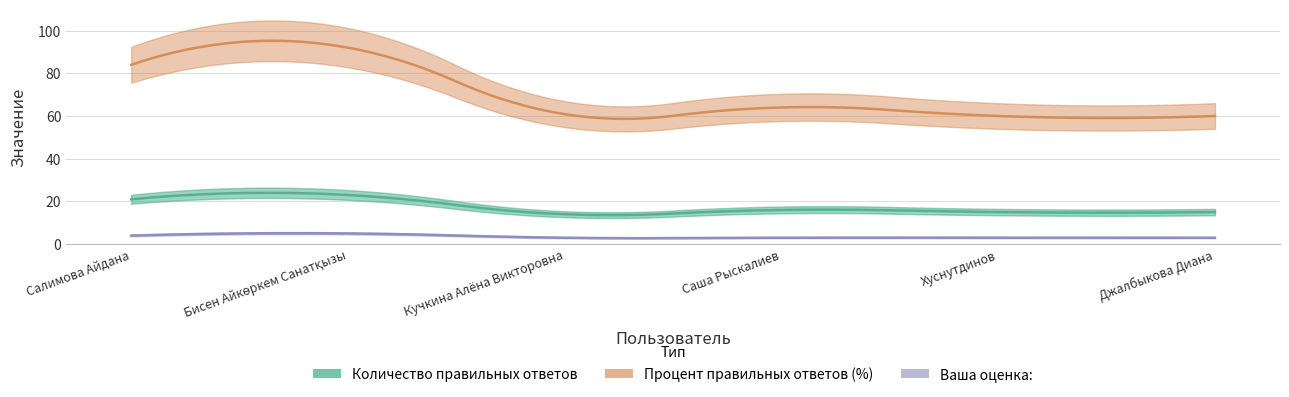

Which has a higher value, Хуснутдинов or Саша Рыскалиев?

Саша Рыскалиев